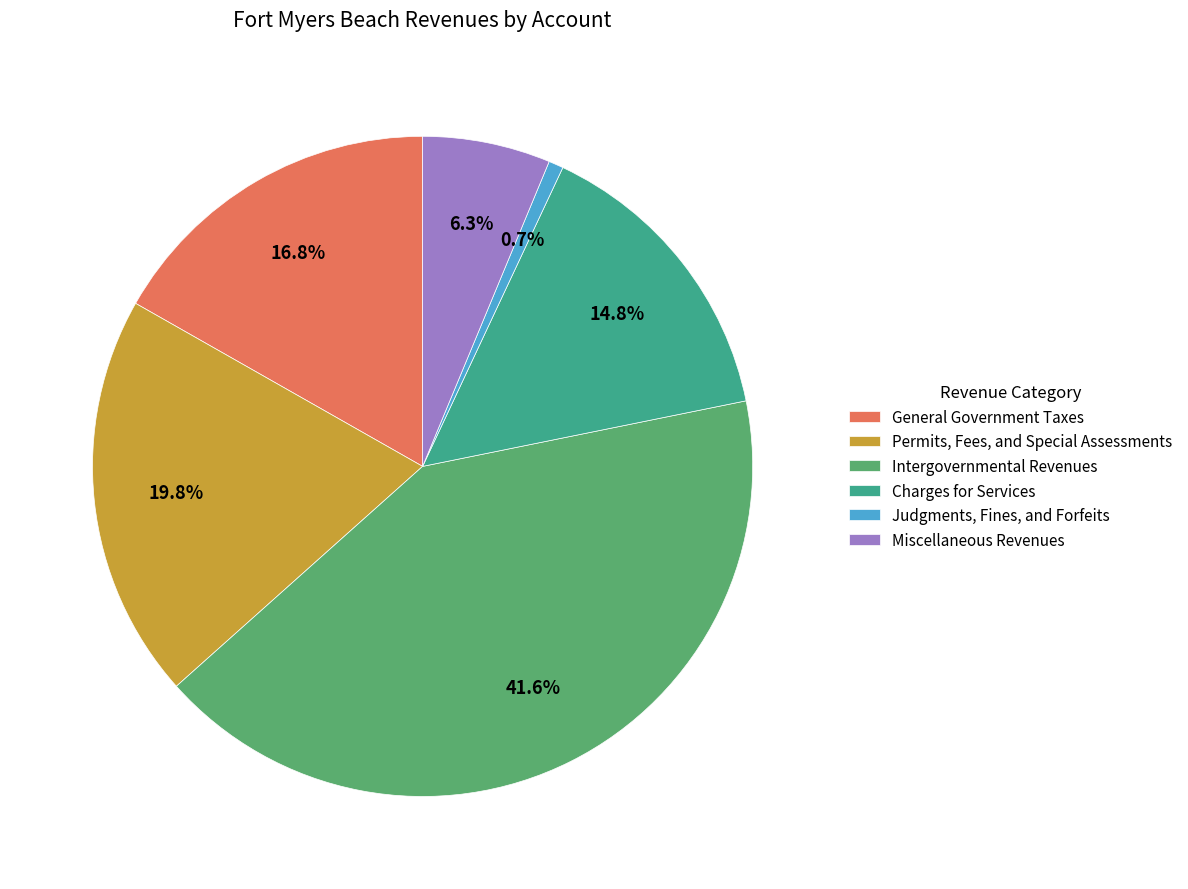

What percentage is NOT represented by Judgments, Fines, and Forfeits?

99.3%